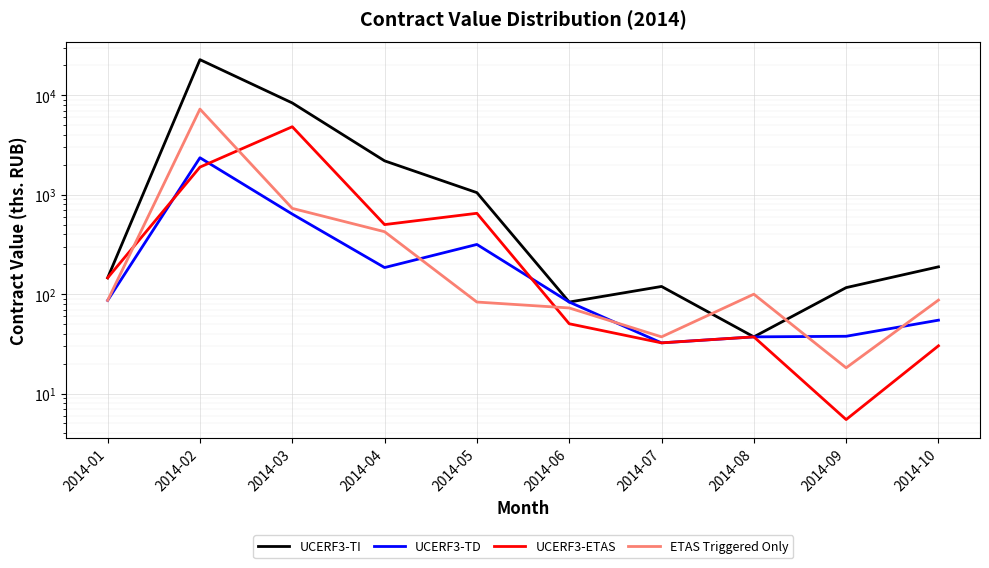

How many data points in ETAS Triggered Only are less than 87?

5